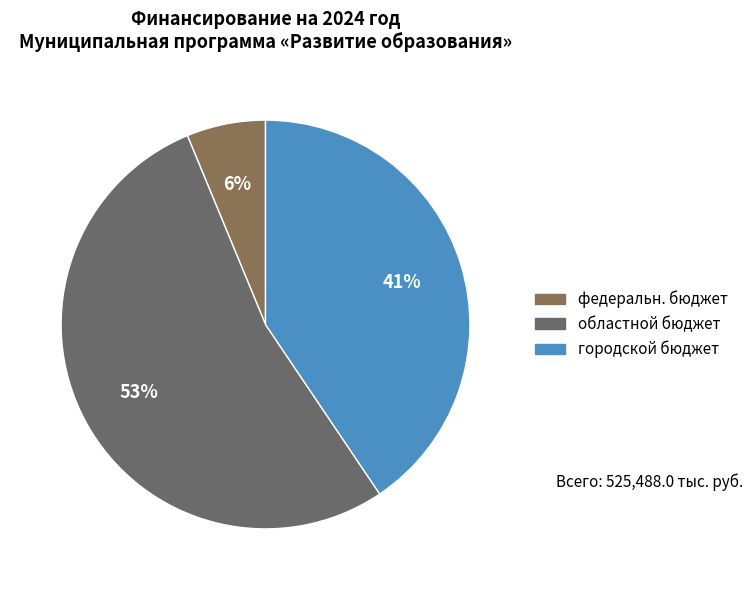

Does городской бюджет represent more than half of the total?

No